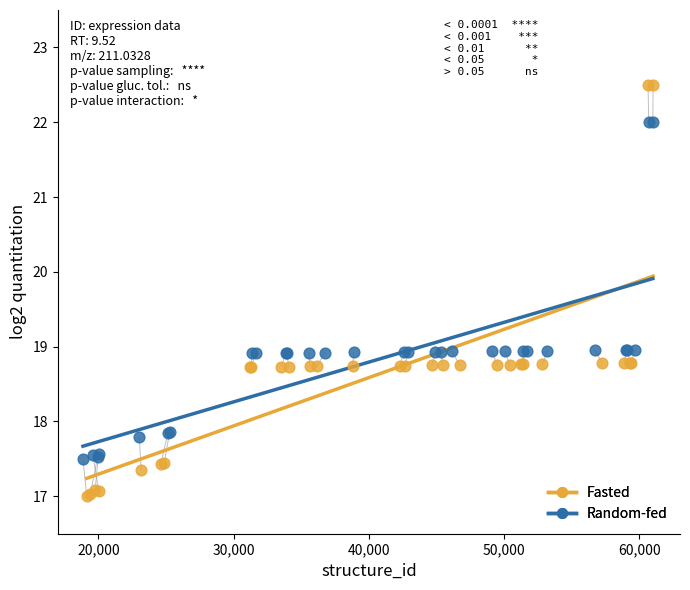

Which series has the largest Y range (max minus min)?

Fasted